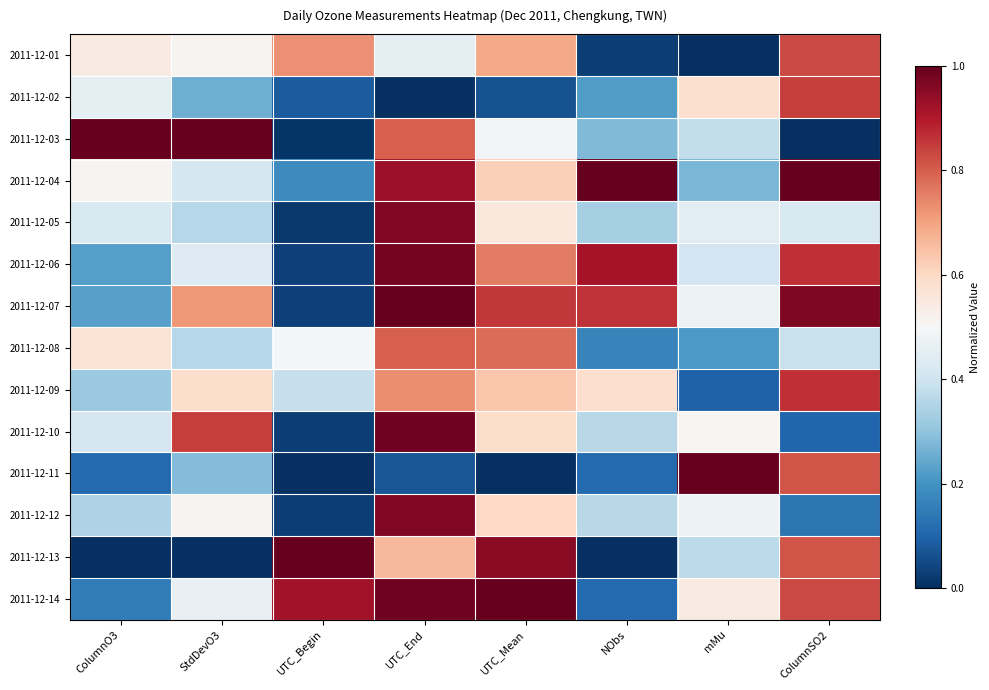

Reading left to right, what are all the values shown in this chart?

2011-12-01: ColumnO3=0.5	StdDevO3=0.5	UTC_Begin=0.7	UTC_End=0.5	UTC_Mean=0.7	NObs=0.0	mMu=0.0	ColumnSO2=0.8
2011-12-02: ColumnO3=0.5	StdDevO3=0.3	UTC_Begin=0.1	UTC_End=0.0	UTC_Mean=0.1	NObs=0.2	mMu=0.6	ColumnSO2=0.8
2011-12-03: ColumnO3=1.0	StdDevO3=1.0	UTC_Begin=0.0	UTC_End=0.8	UTC_Mean=0.5	NObs=0.3	mMu=0.4	ColumnSO2=0.0
2011-12-04: ColumnO3=0.5	StdDevO3=0.4	UTC_Begin=0.2	UTC_End=0.9	UTC_Mean=0.6	NObs=1.0	mMu=0.3	ColumnSO2=1.0
2011-12-05: ColumnO3=0.4	StdDevO3=0.4	UTC_Begin=0.0	UTC_End=1.0	UTC_Mean=0.6	NObs=0.3	mMu=0.4	ColumnSO2=0.4
2011-12-06: ColumnO3=0.2	StdDevO3=0.4	UTC_Begin=0.0	UTC_End=1.0	UTC_Mean=0.8	NObs=0.9	mMu=0.4	ColumnSO2=0.9
2011-12-07: ColumnO3=0.2	StdDevO3=0.7	UTC_Begin=0.0	UTC_End=1.0	UTC_Mean=0.9	NObs=0.9	mMu=0.5	ColumnSO2=1.0
2011-12-08: ColumnO3=0.6	StdDevO3=0.4	UTC_Begin=0.5	UTC_End=0.8	UTC_Mean=0.8	NObs=0.2	mMu=0.2	ColumnSO2=0.4
2011-12-09: ColumnO3=0.3	StdDevO3=0.6	UTC_Begin=0.4	UTC_End=0.7	UTC_Mean=0.6	NObs=0.6	mMu=0.1	ColumnSO2=0.9
2011-12-10: ColumnO3=0.4	StdDevO3=0.8	UTC_Begin=0.0	UTC_End=1.0	UTC_Mean=0.6	NObs=0.4	mMu=0.5	ColumnSO2=0.1
2011-12-11: ColumnO3=0.1	StdDevO3=0.3	UTC_Begin=0.0	UTC_End=0.1	UTC_Mean=0.0	NObs=0.1	mMu=1.0	ColumnSO2=0.8
2011-12-12: ColumnO3=0.3	StdDevO3=0.5	UTC_Begin=0.0	UTC_End=1.0	UTC_Mean=0.6	NObs=0.4	mMu=0.5	ColumnSO2=0.1
2011-12-13: ColumnO3=0.0	StdDevO3=0.0	UTC_Begin=1.0	UTC_End=0.7	UTC_Mean=1.0	NObs=0.0	mMu=0.4	ColumnSO2=0.8
2011-12-14: ColumnO3=0.2	StdDevO3=0.5	UTC_Begin=0.9	UTC_End=1.0	UTC_Mean=1.0	NObs=0.1	mMu=0.5	ColumnSO2=0.8